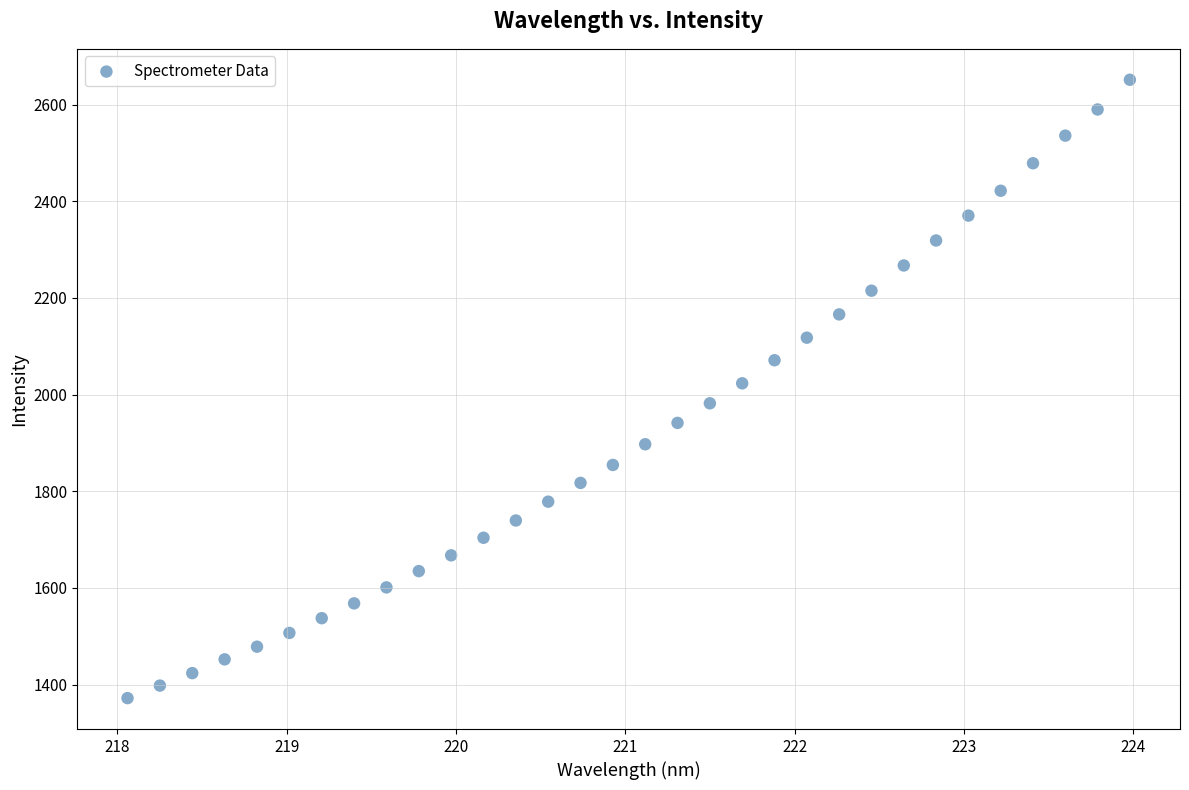

What is the range of X values (max minus min)?

5.9